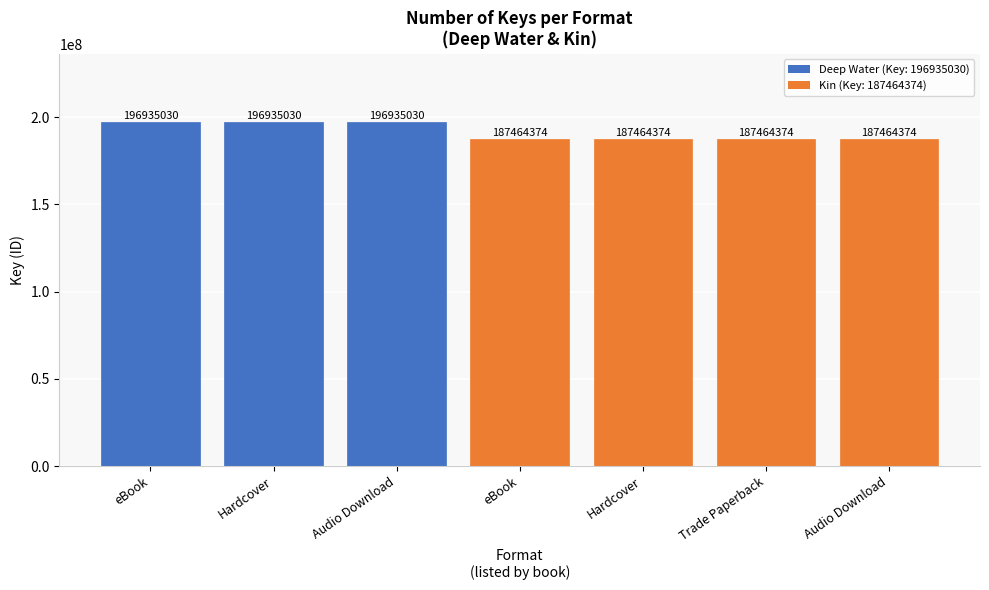

Reading left to right, transcribe all the data shown in this chart.

196935030	196935030	196935030	187464374	187464374	187464374	187464374